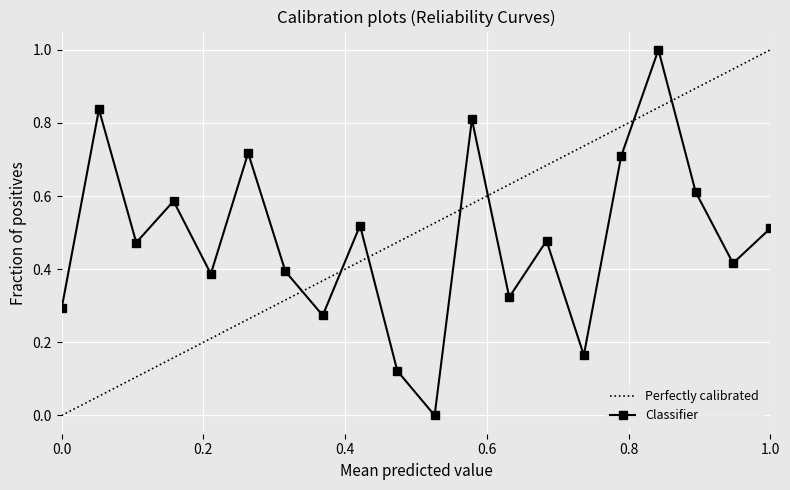

How many values are between 0 and 1?

20